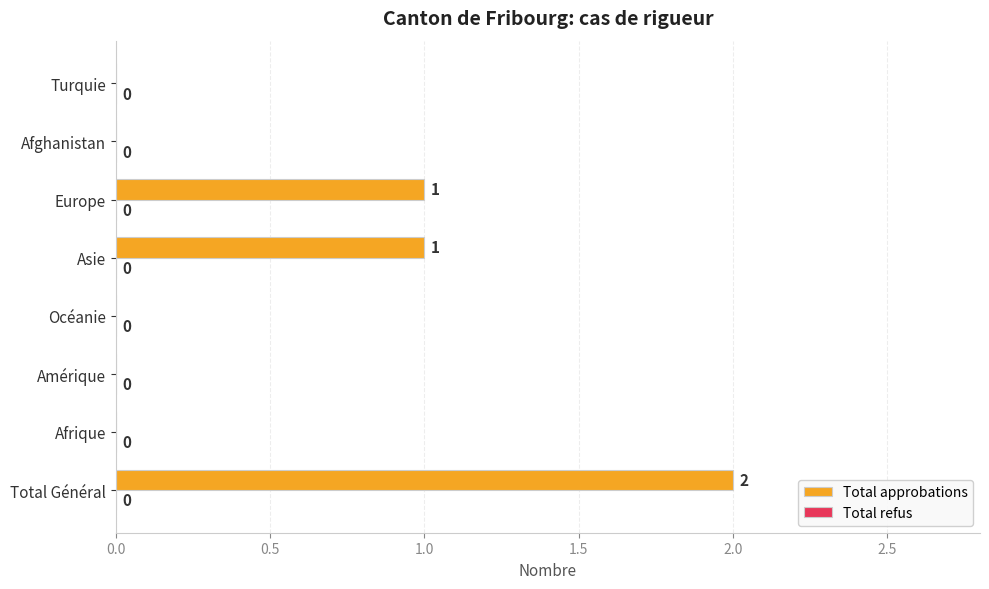

Are the bars horizontal?

Yes